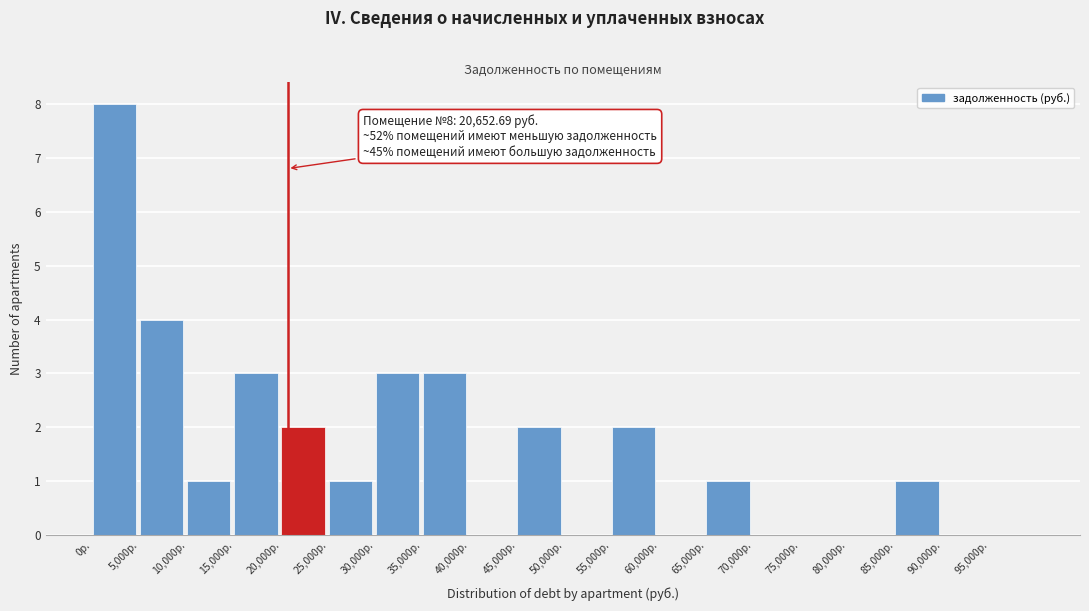

Over which range of the x-axis is the bar tallest?

0 to 5000